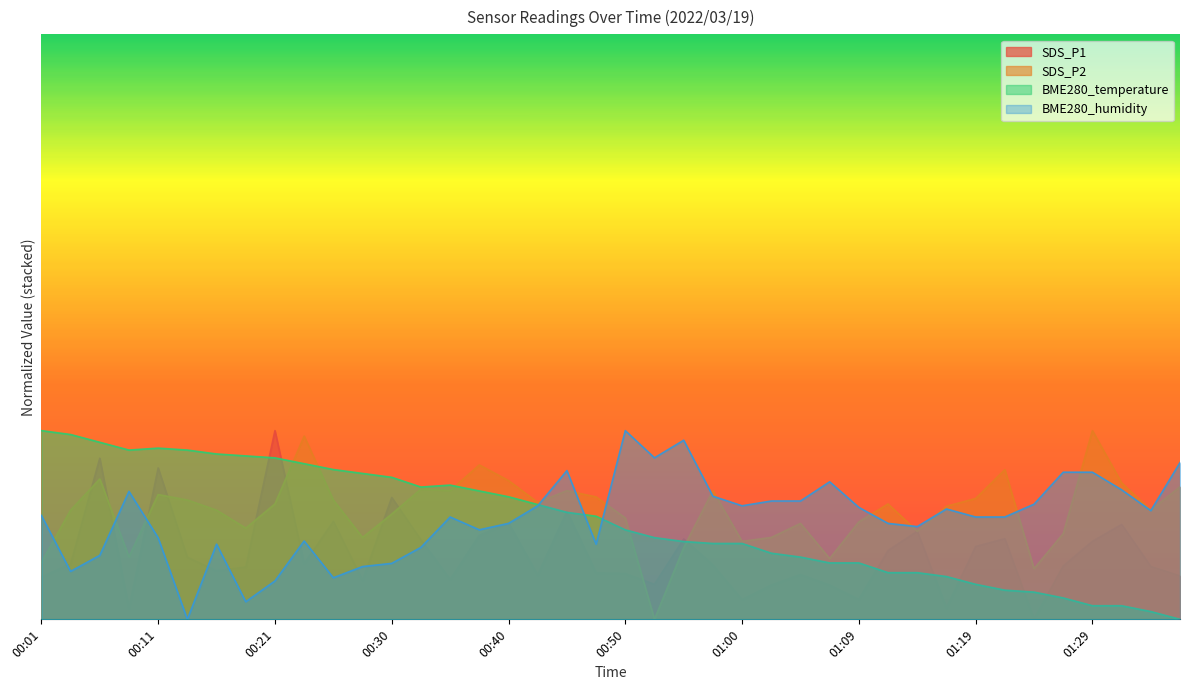

What is the value of the BME280_humidity point at the 2nd from the left?

25.4